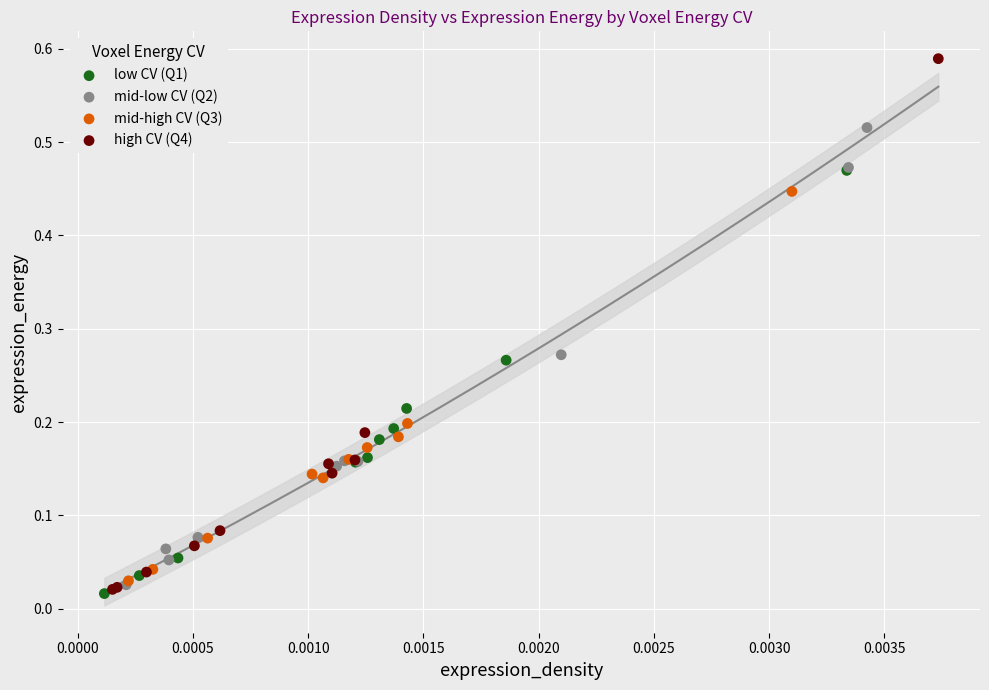

Which series has the largest Y range (max minus min)?

high CV (Q4)